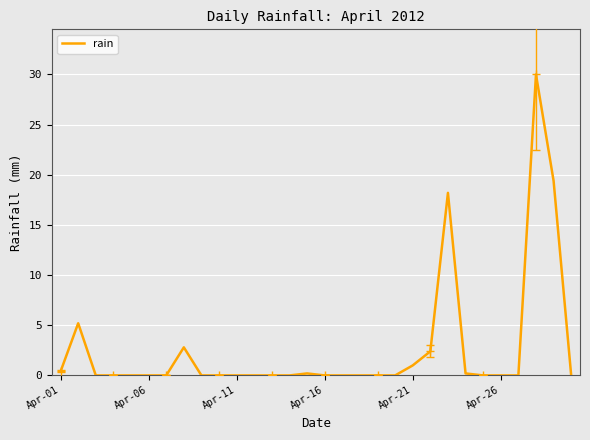

Is it true that rain equals 0.0 at Apr-16?

True